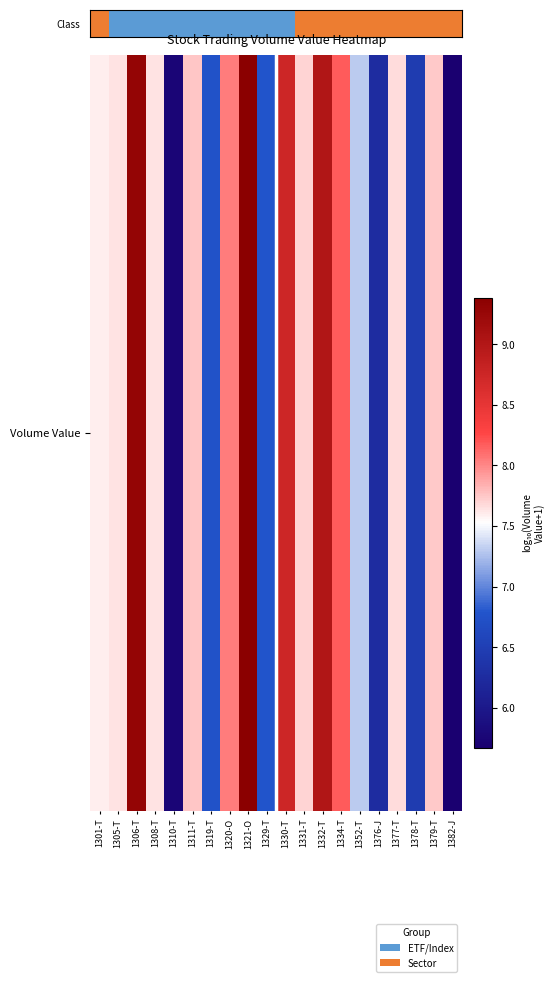

List the labels in order of value, largest first.

1321-O, 1306-T, 1332-T, 1330-T, 1334-T, 1320-O, 1311-T, 1379-T, 1331-T, 1377-T, 1308-T, 1305-T, 1301-T, 1352-T, 1329-T, 1319-T, 1378-T, 1376-J, 1310-T, 1382-J